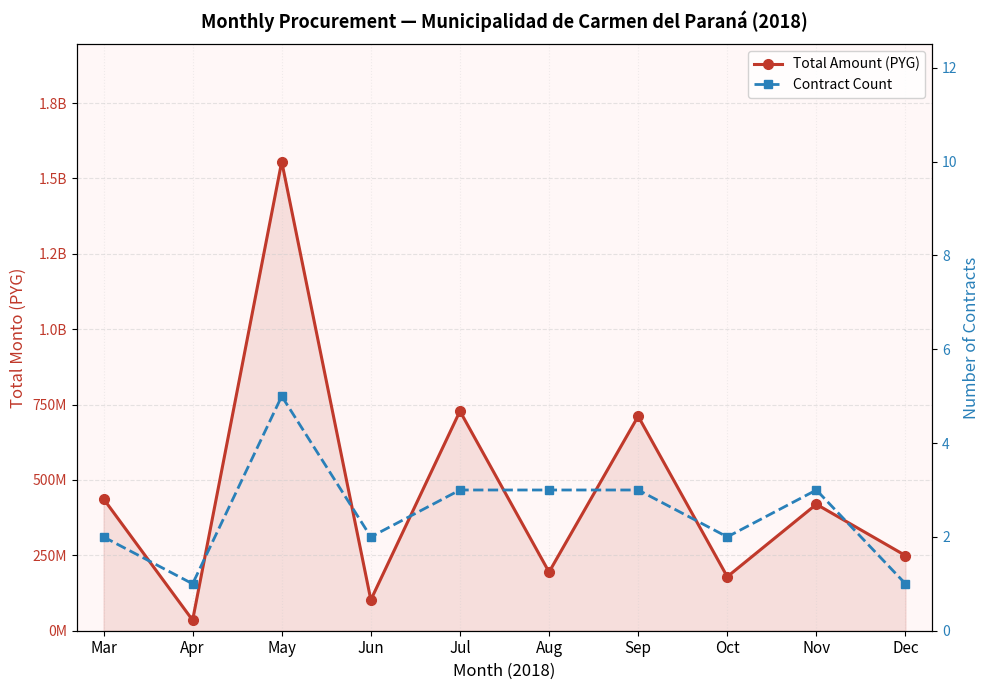

What is the difference between the Contract Count values at May and Nov?

2